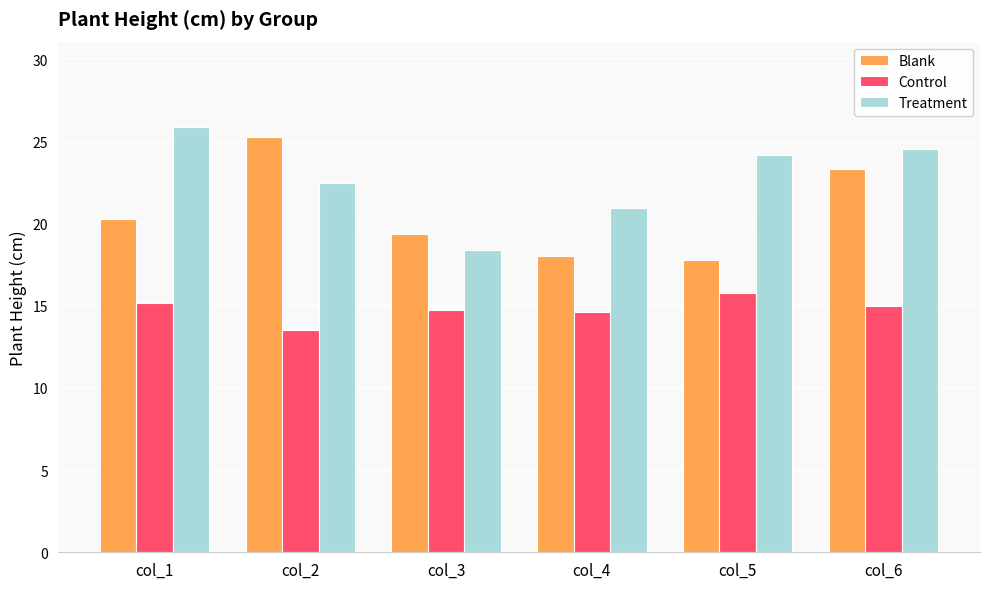

True or false: Treatment has a value of 9.2 at col_1.

False